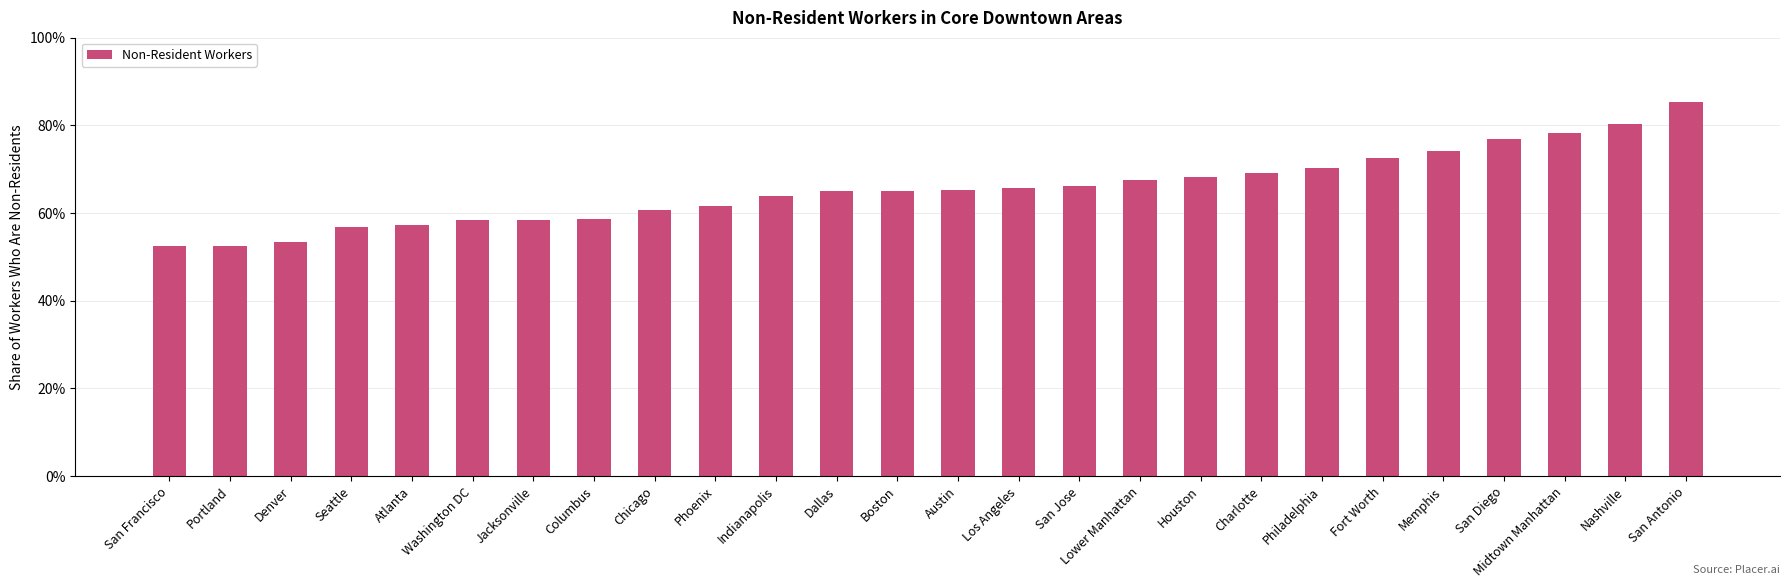

Rank the categories by value from lowest to highest.

San Francisco, Portland, Denver, Seattle, Atlanta, Washington DC, Jacksonville, Columbus, Chicago, Phoenix, Indianapolis, Dallas, Boston, Austin, Los Angeles, San Jose, Lower Manhattan, Houston, Charlotte, Philadelphia, Fort Worth, Memphis, San Diego, Midtown Manhattan, Nashville, San Antonio